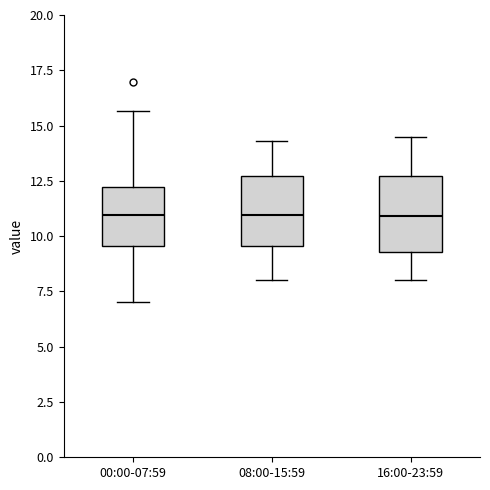

Where is the lower edge of the box for 00:00-07:59 on the y-axis? The values are not printed on the chart, so give them approximately, as read against the axis.

9.5